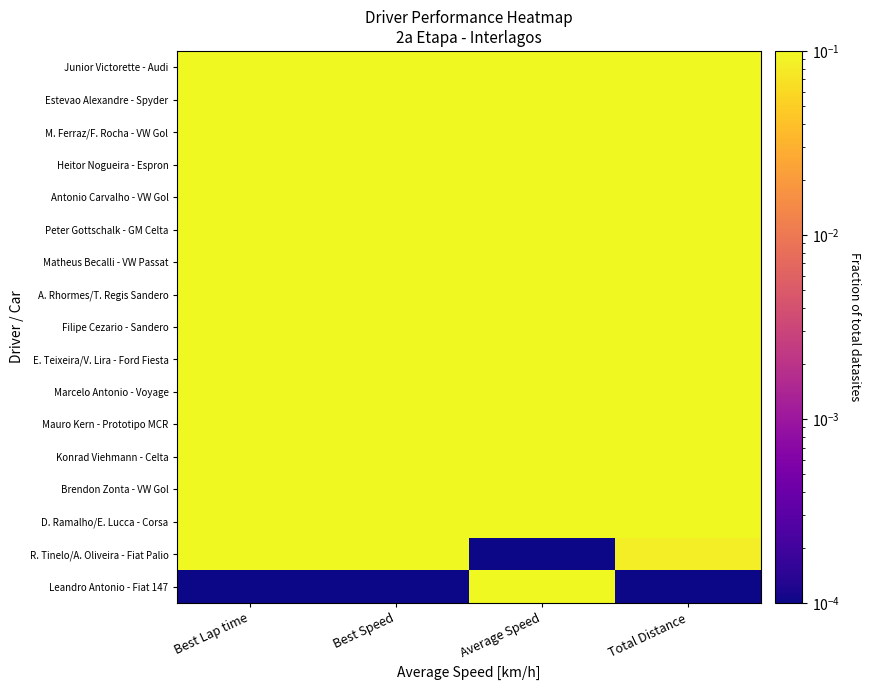

At how many categories does at least one series exceed 0?

4